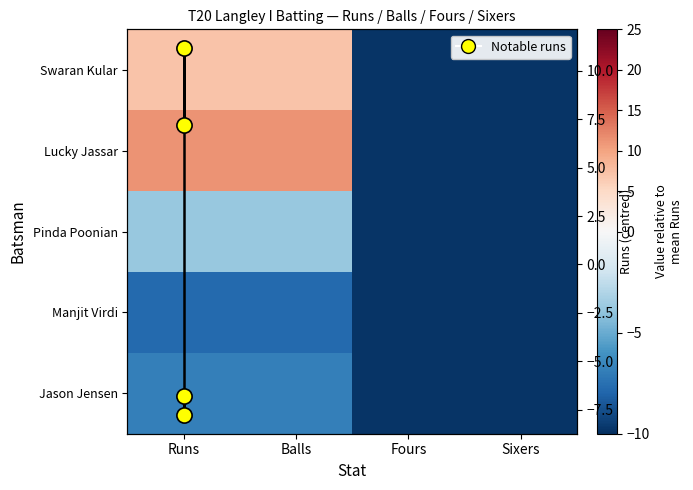

What is the average value of the Jason Jensen series?

-8.3